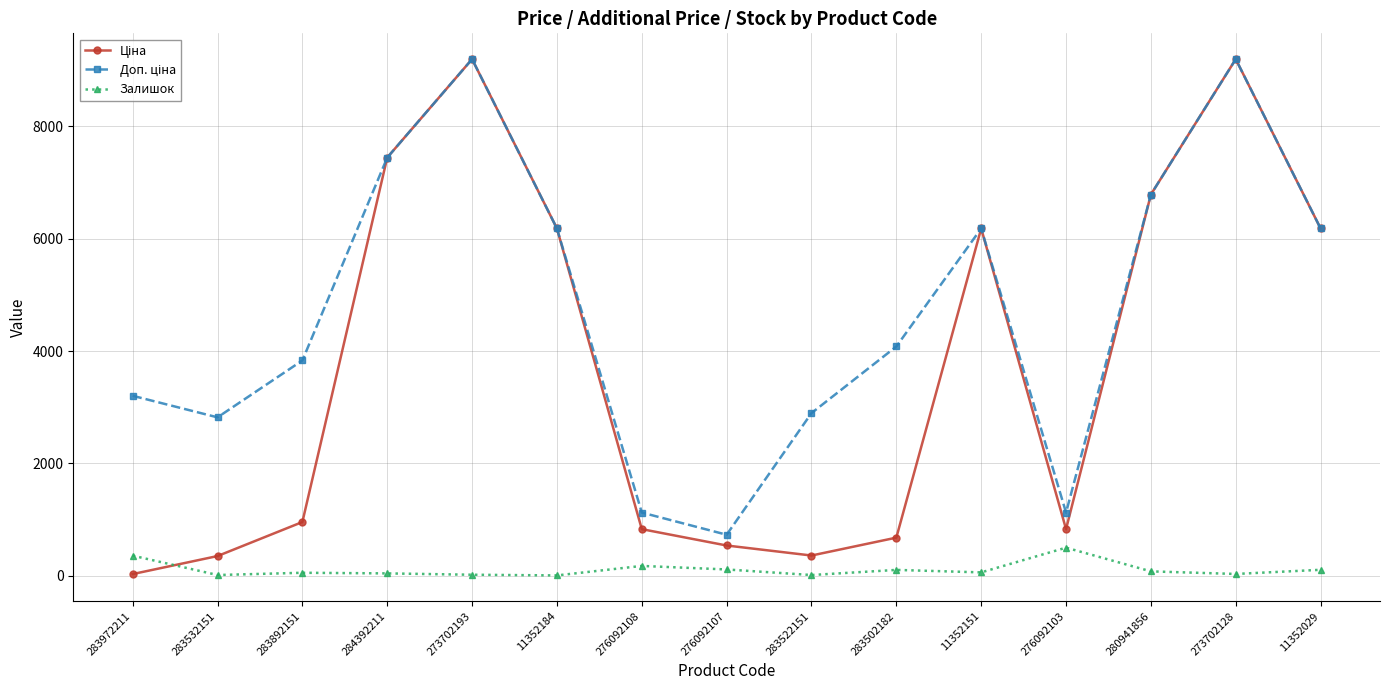

What is the greatest value displayed?

9196.3